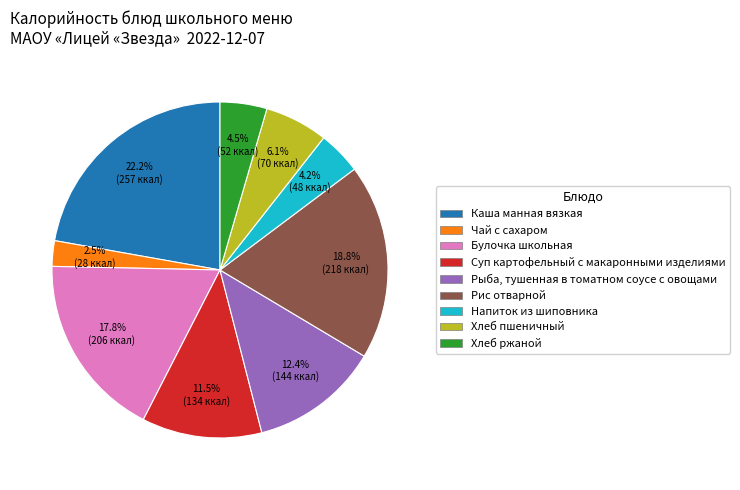

Which has a higher value, Чай с сахаром or Рис отварной?

Рис отварной